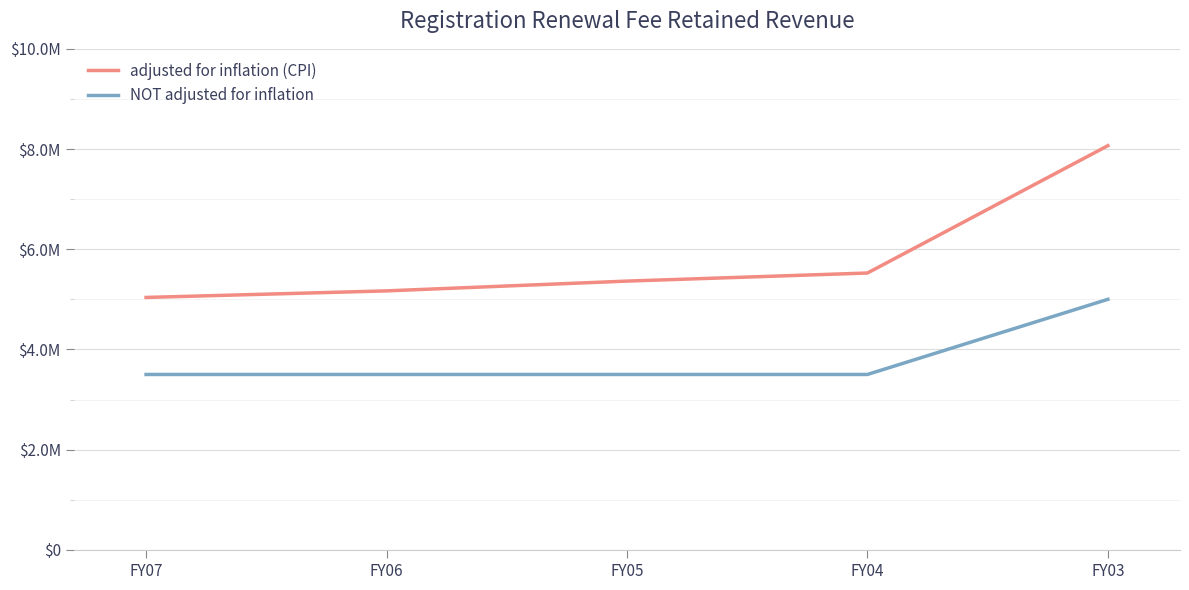

What are all the series names shown in the legend?

adjusted for inflation (CPI), NOT adjusted for inflation